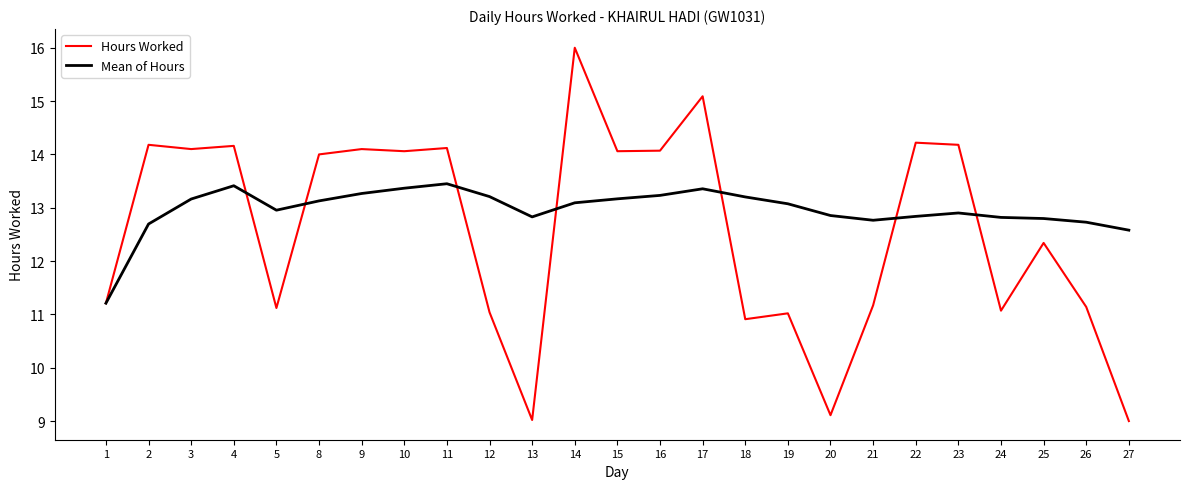

The value of Mean of Hours at 19 is 20.3. True or false?

False